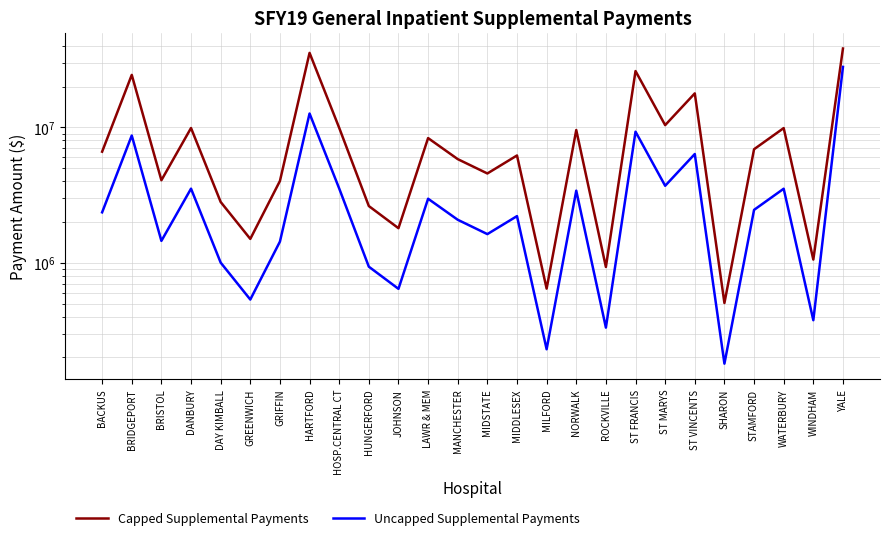

What is the label of the 5th point from the left?

DAY KIMBALL